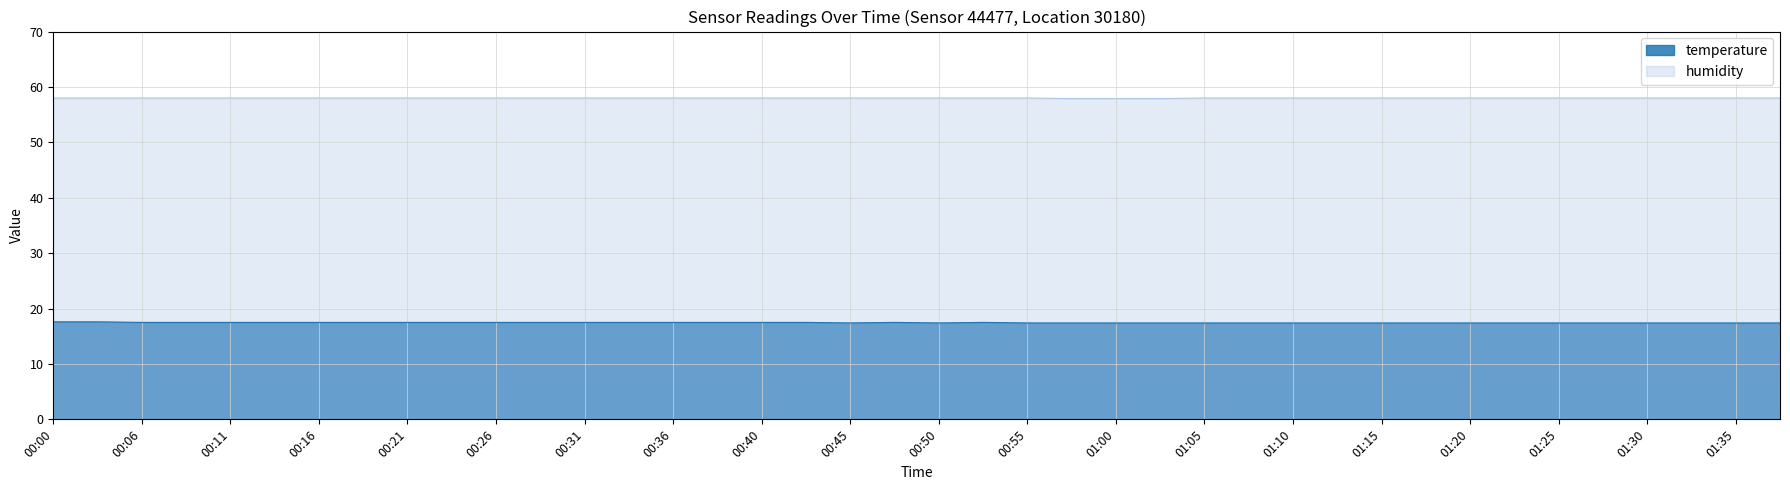

Which series has the largest total across all categories?

humidity